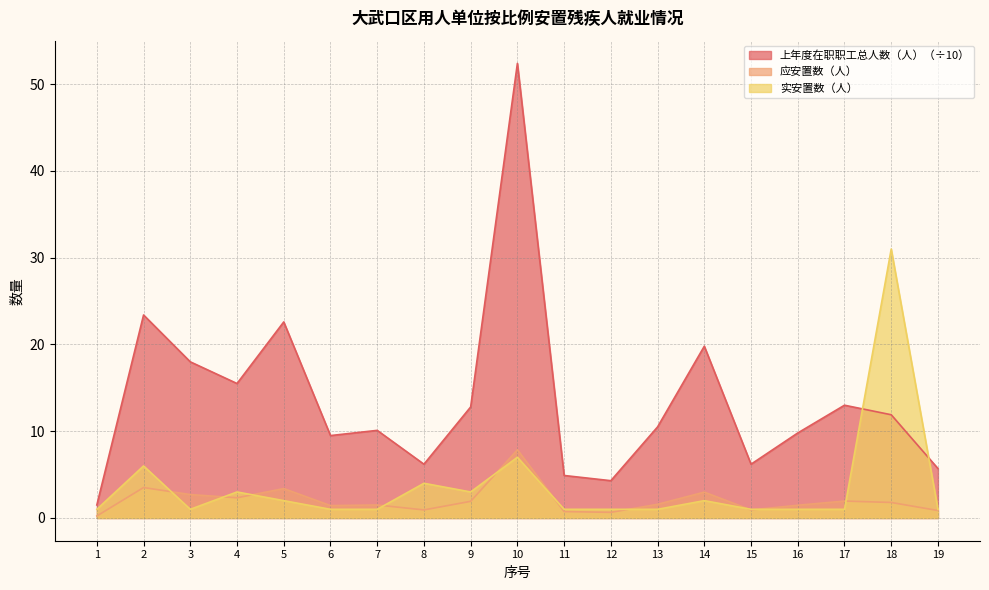

The 上年度在职职工总人数（人） series shows 3.9 at 7. True or false?

False